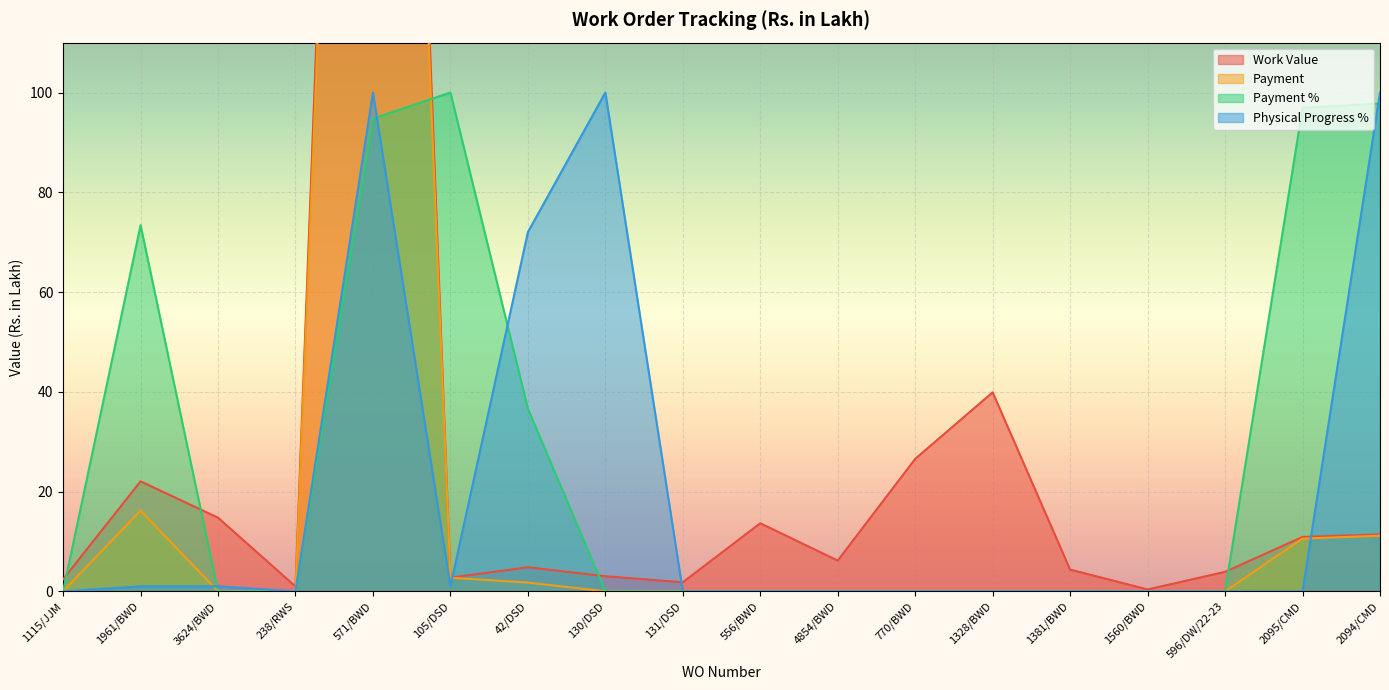

Which series has the largest total across all categories?

Work Value